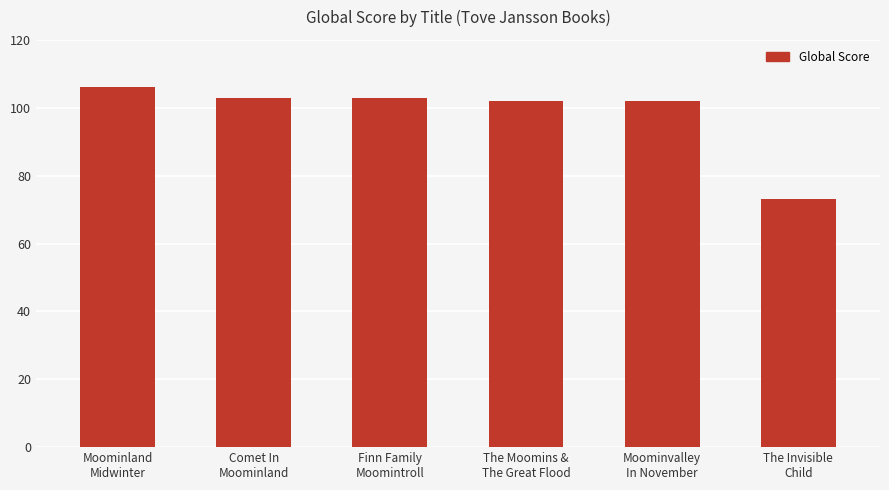

Reading right to left, list all the values displayed in this chart.

The Invisible
Child=73	Moominvalley
In November=102	The Moomins &
The Great Flood=102	Finn Family
Moomintroll=103	Comet In
Moominland=103	Moominland
Midwinter=106